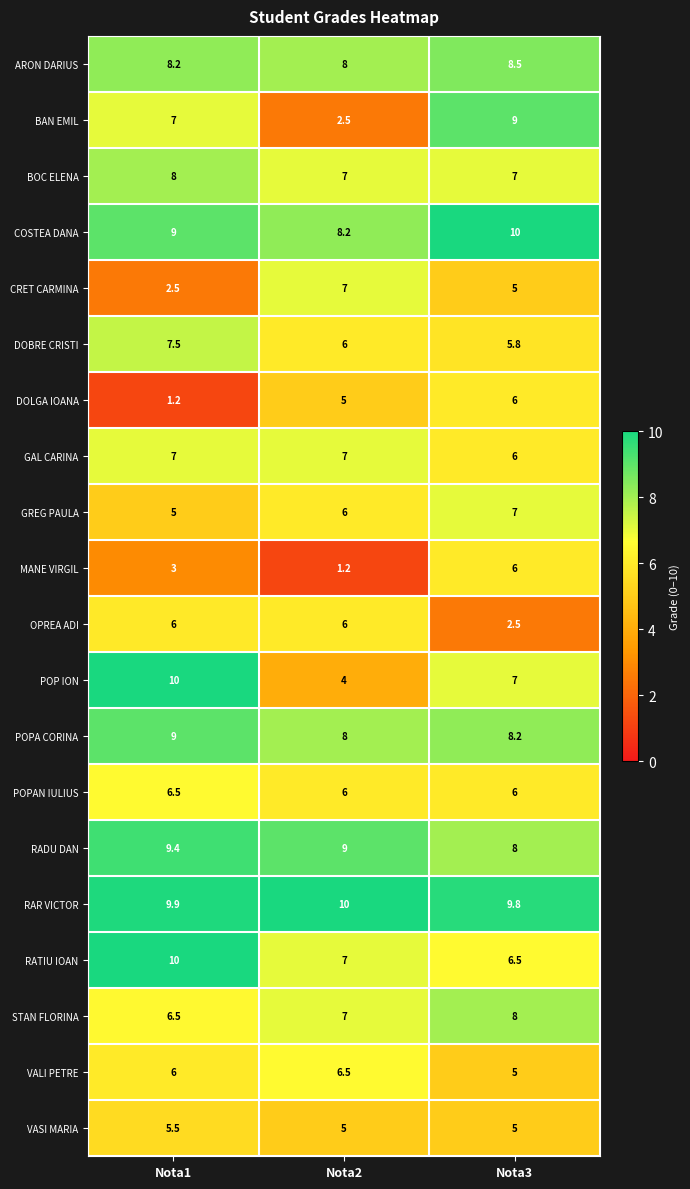

What is the spread (max minus min) of values at Nota3?

7.5